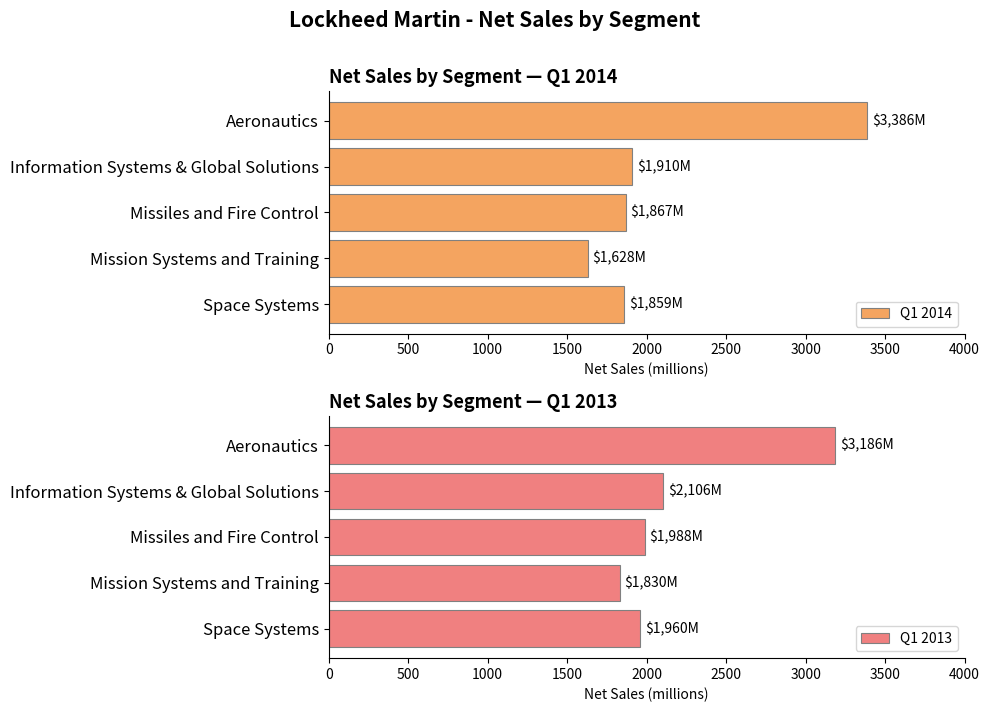

What is the difference between the maximum and second lowest values in the Q1 2014 series?

1527